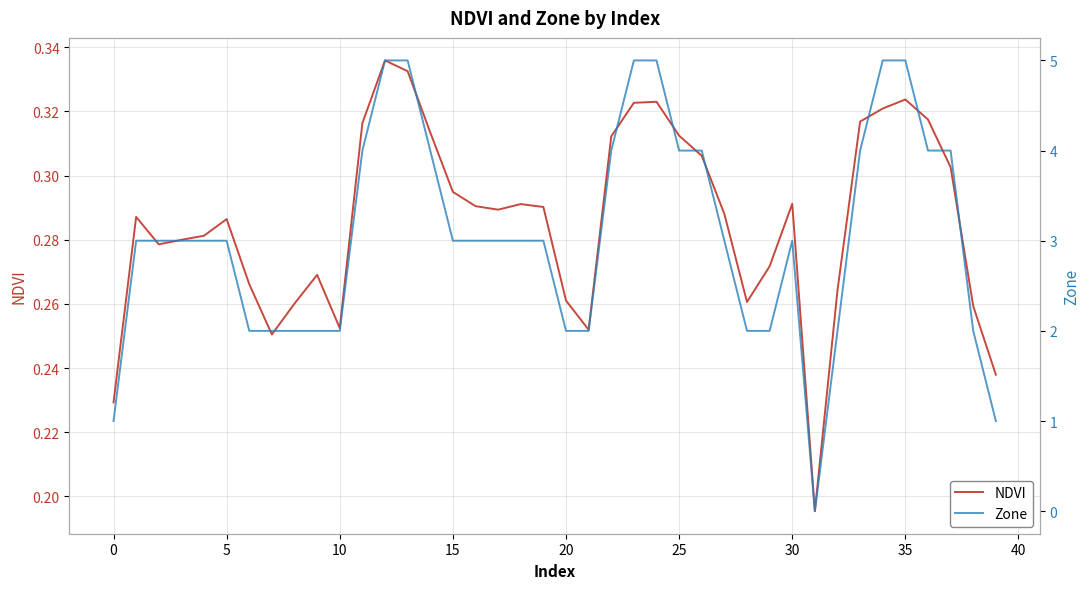

What are all the series names shown in the legend?

NDVI, Zone